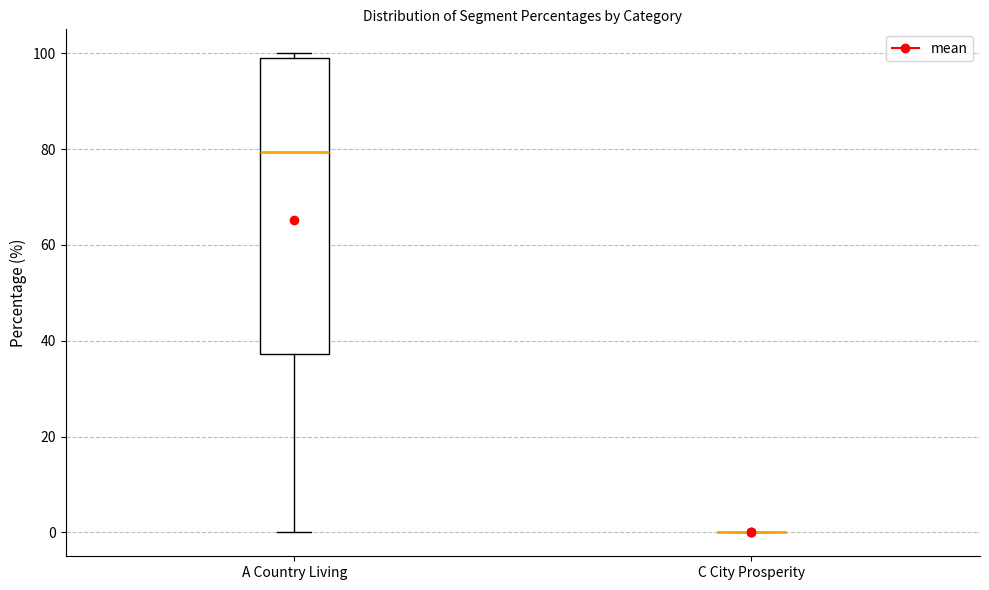

Comparing the boxes themselves (not the whiskers), which one is the tallest?

A Country Living